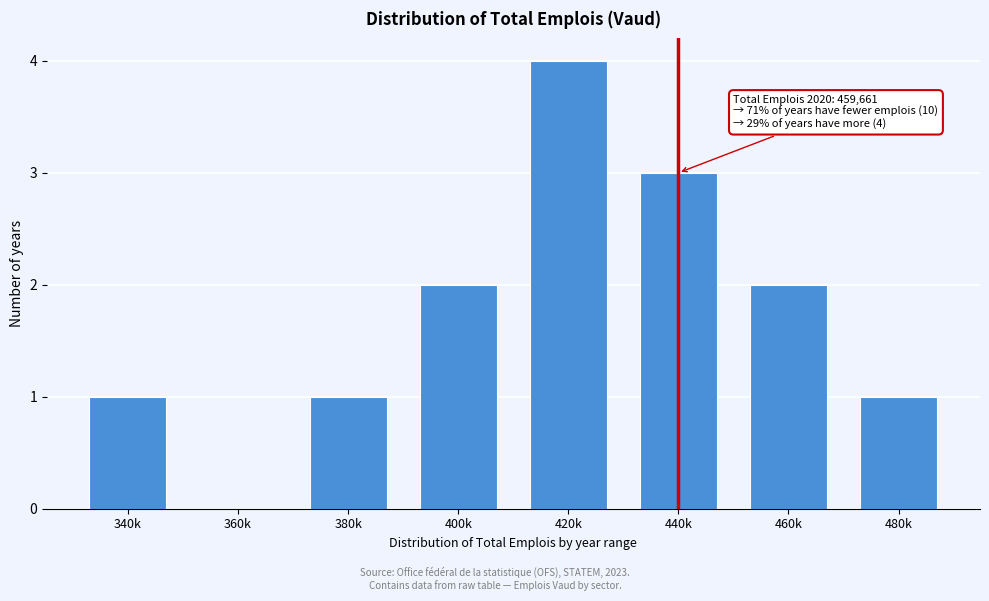

Reading left to right, transcribe all the data shown in this chart.

340k=1	360k=0	380k=1	400k=2	420k=4	440k=3	460k=2	480k=1